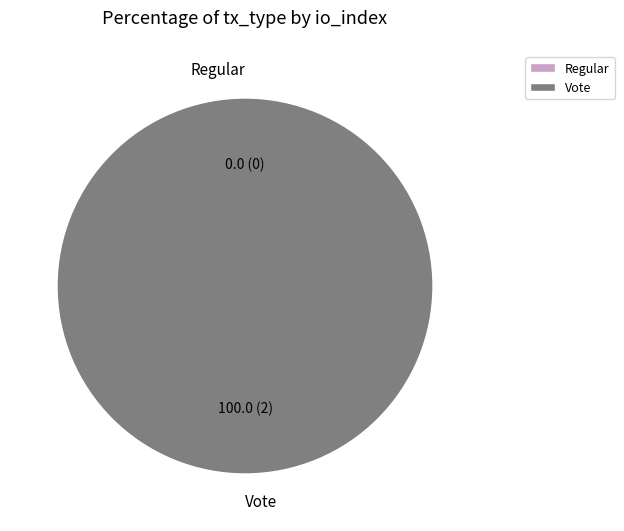

How many slices are in this pie chart?

2